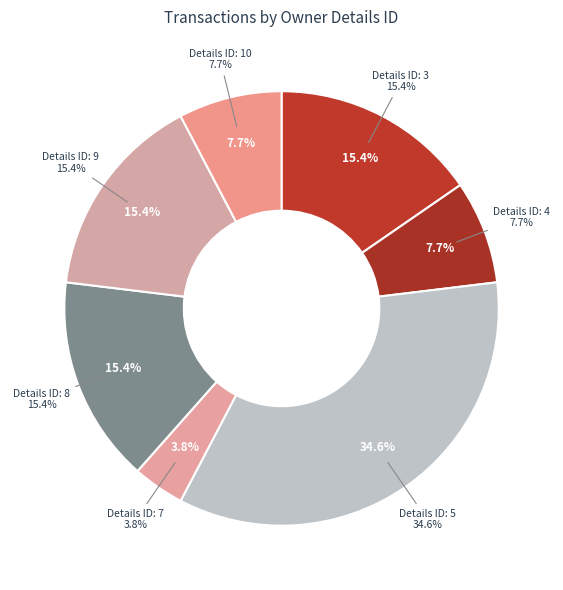

True or false: rptOwnerDetailsId=7 accounts for 4% of the total.

True